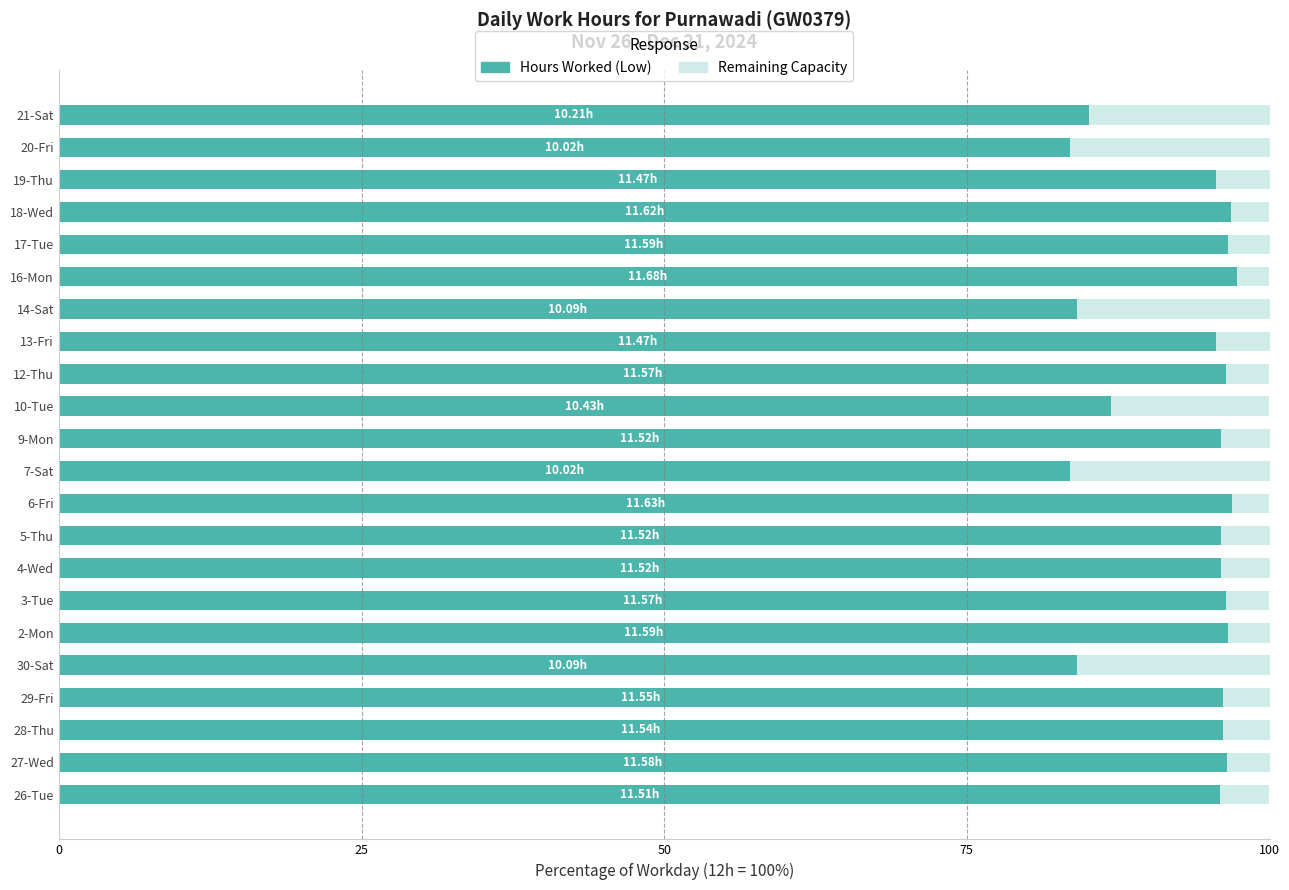

What is the total value across all series at 12-Thu?

100.0